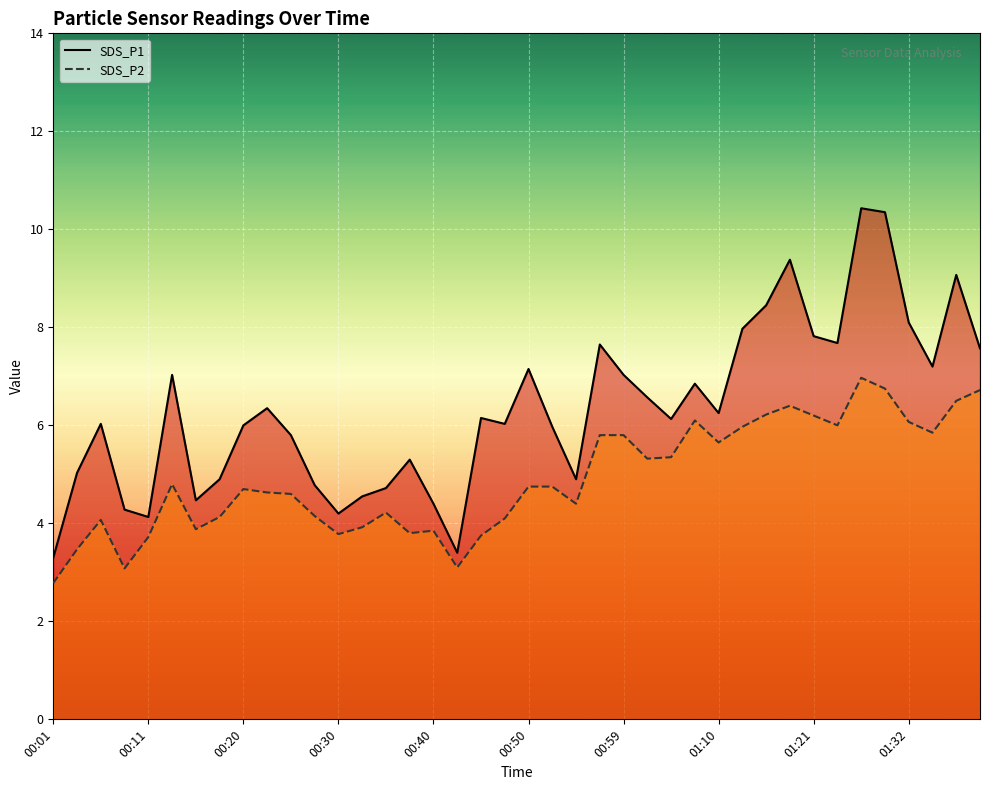

Where does the SDS_P1 series first go above 6?

00:06